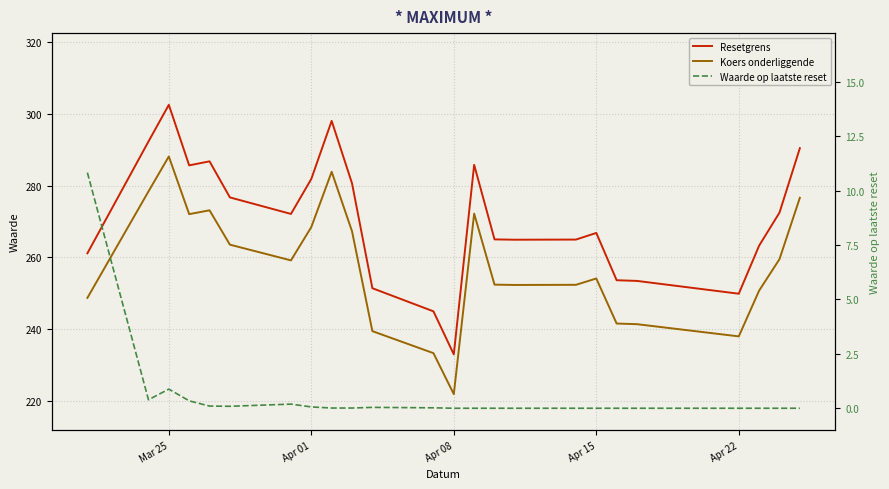

Reading left to right, list all the values displayed in this chart.

Resetgrens: 261.1	292.3	302.5	285.7	286.8	276.7	272.1	281.9	298.1	280.6	251.4	245.0	233.0	285.8	265.0	264.9	265.0	266.8	253.6	253.4	249.9	263.3	272.5	290.5
Koers onderliggende: 248.7	278.4	288.1	272.1	273.1	263.6	259.2	268.5	283.9	267.3	239.4	233.3	221.9	272.2	252.4	252.3	252.3	254.1	241.6	241.4	238.0	250.7	259.5	276.6
Waarde op laatste reset: 10.8	0.4	0.9	0.3	0.1	0.1	0.2	0.1	0.0	0.0	0.0	0.0	0.0	0.0	0.0	0.0	0.0	0.0	0.0	0.0	0.0	0.0	0.0	0.0